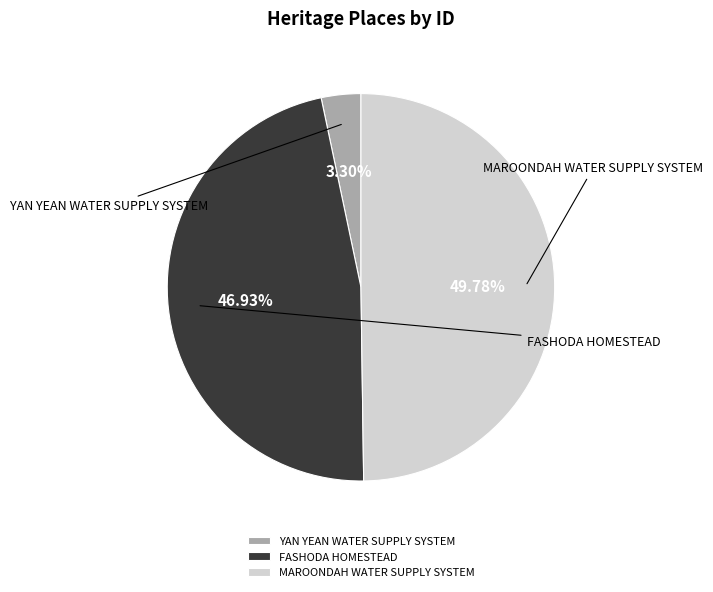

What percentage is the YAN YEAN WATER SUPPLY SYSTEM slice, to the nearest percent?

3%